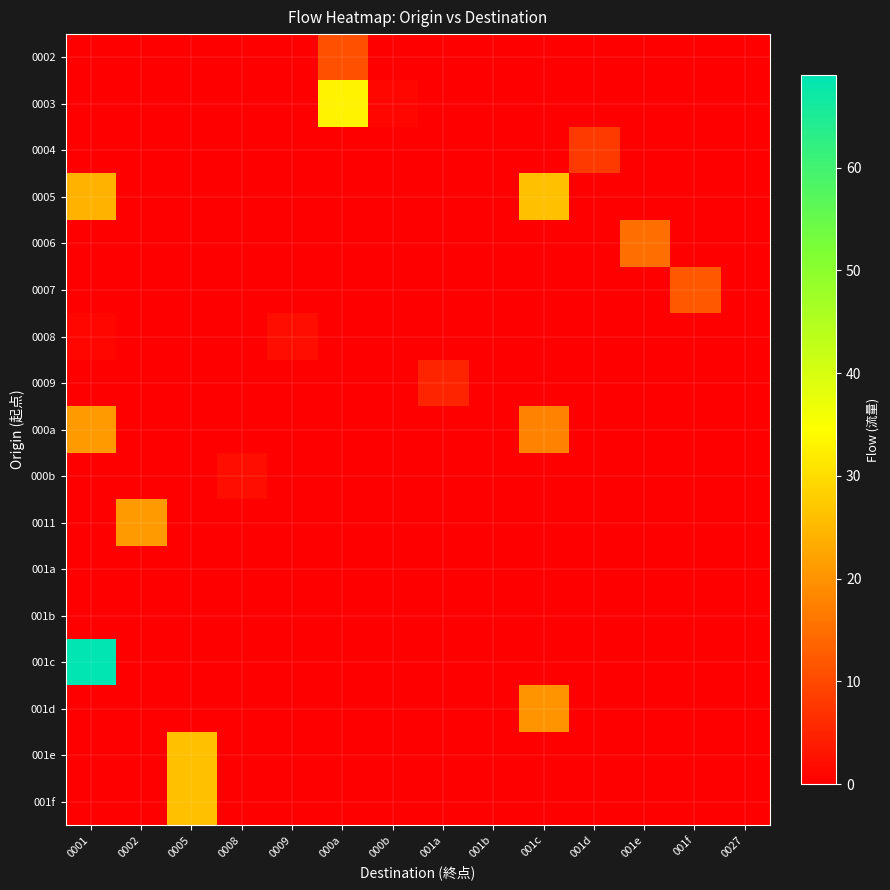

Which has a higher value, 0027 or 0009?

0027